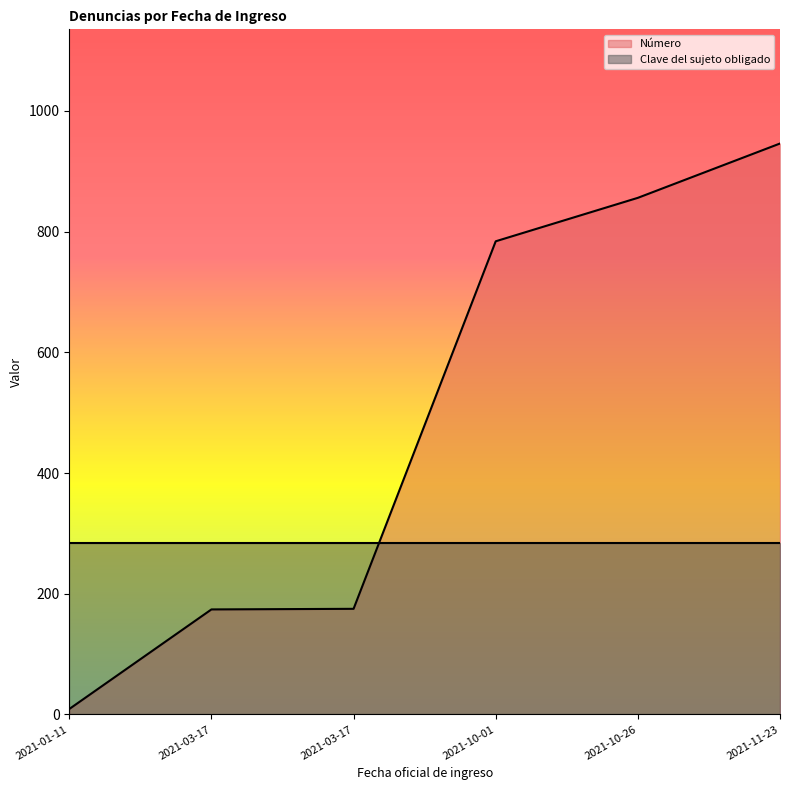

Count the number of values greater than 784.

2